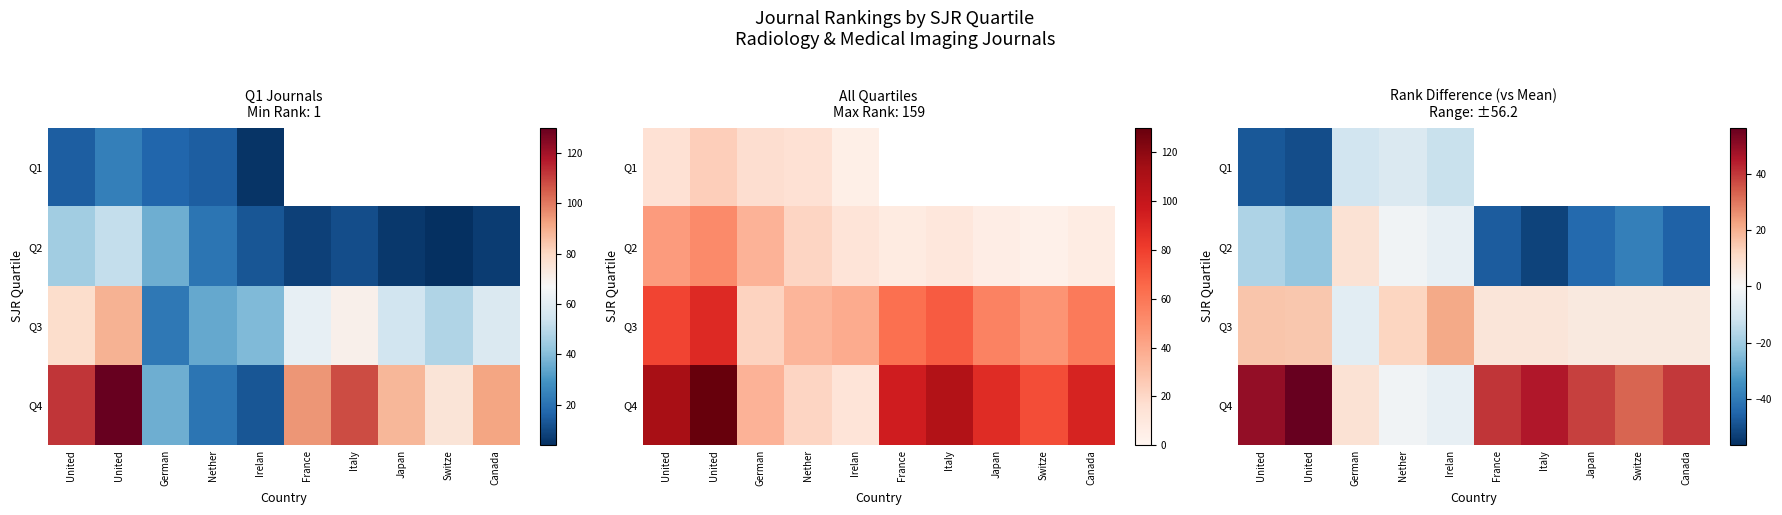

Between Italy and Japan, which series saw the biggest shift?

Q2